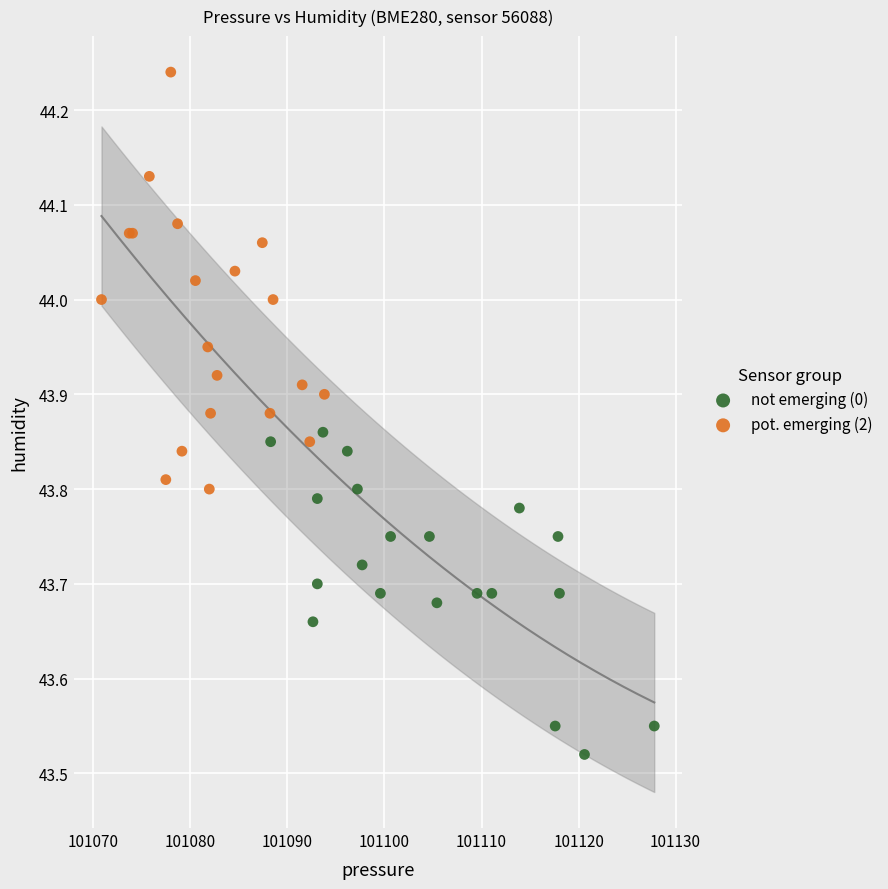

Which series reaches the minimum Y coordinate?

not emerging (0)